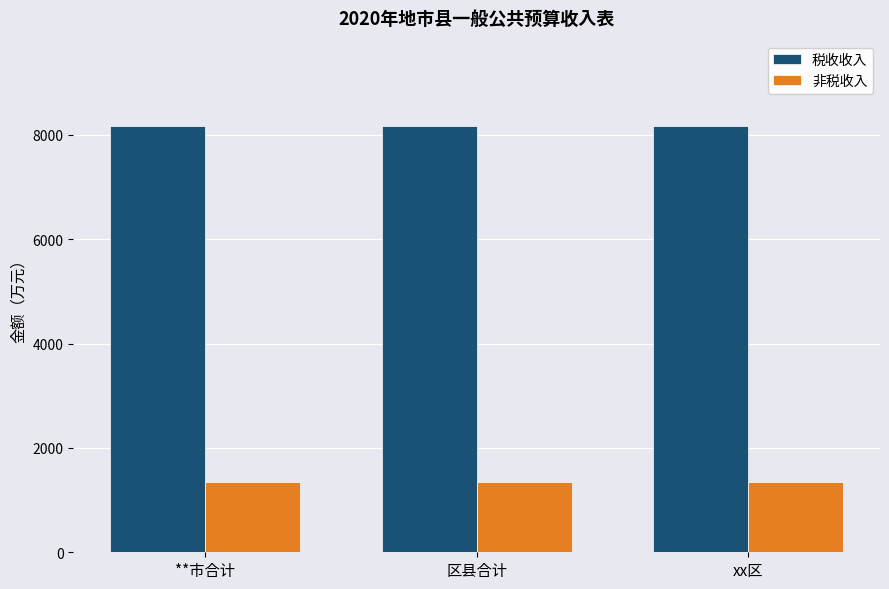

Rank the series by their average value, from lowest to highest.

非税收入, 税收收入